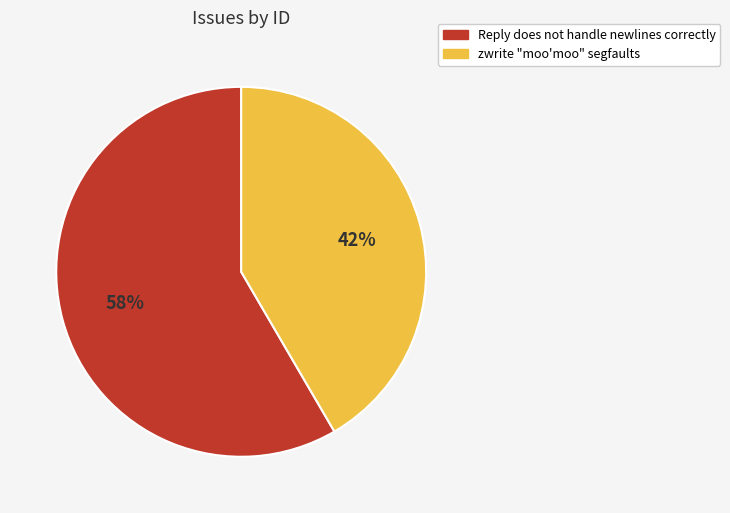

Count the number of slices in the pie.

2